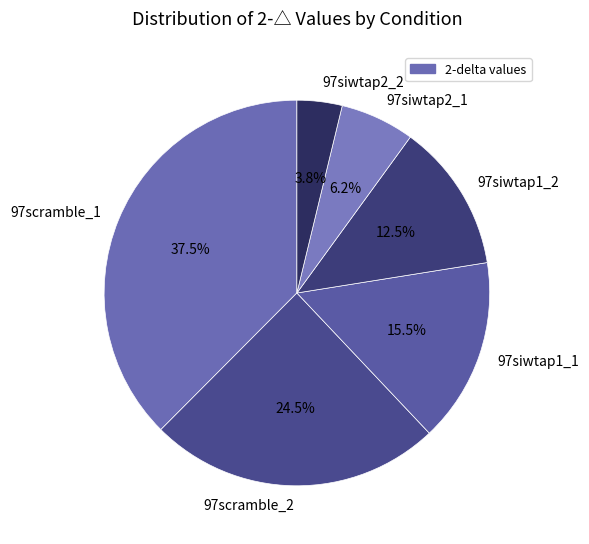

Rank the categories by value from lowest to highest.

97siwtap2_2, 97siwtap2_1, 97siwtap1_2, 97siwtap1_1, 97scramble_2, 97scramble_1